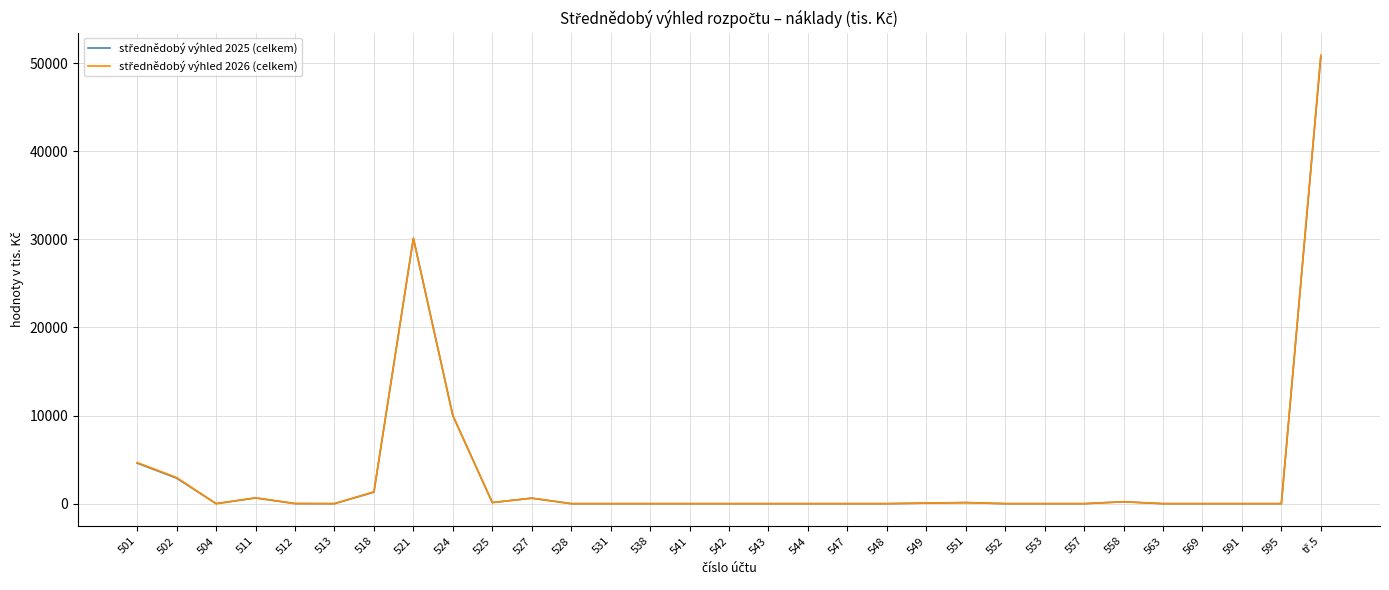

Which category has the lowest value in the střednědobý výhled 2026 (celkem) series?

504